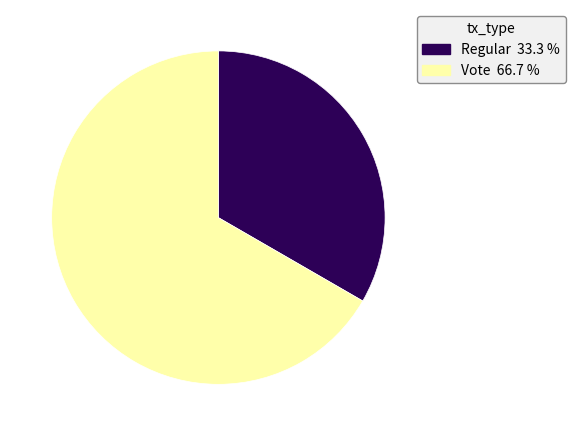

Which category has the smallest portion of the pie?

Regular